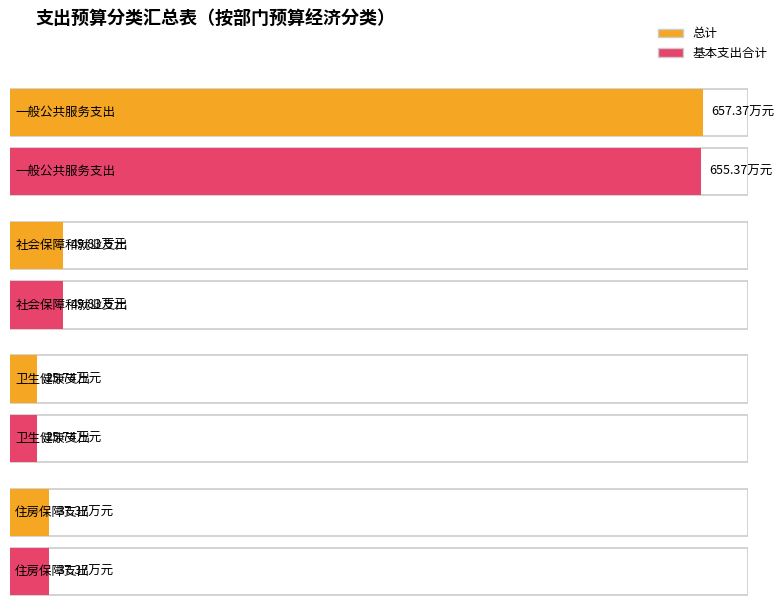

Is the value of 基本支出合计 at 卫生健康支出 greater than the value of 总计 at 社会保障和就业支出?

No